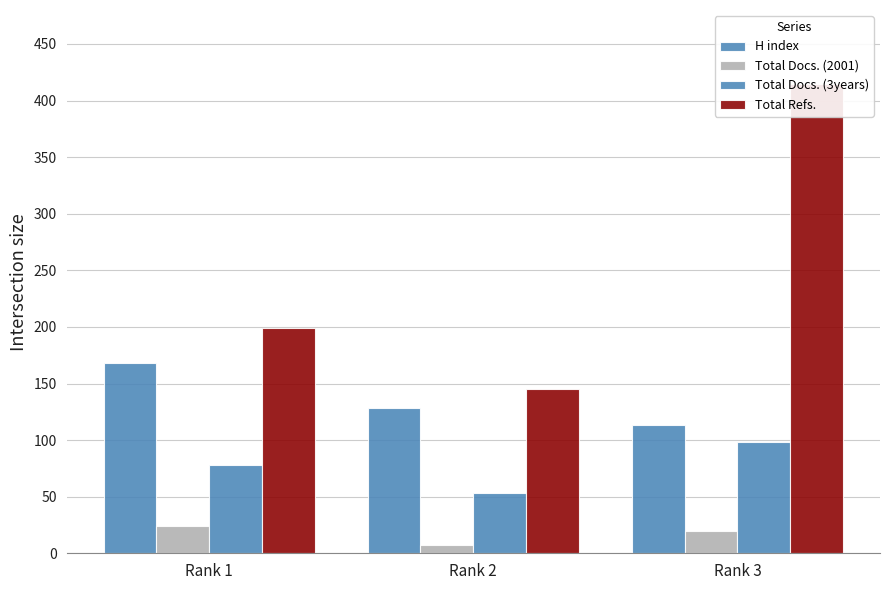

What are all the series names shown in the legend?

H index, Total Docs. (2001), Total Docs. (3years), Total Refs.